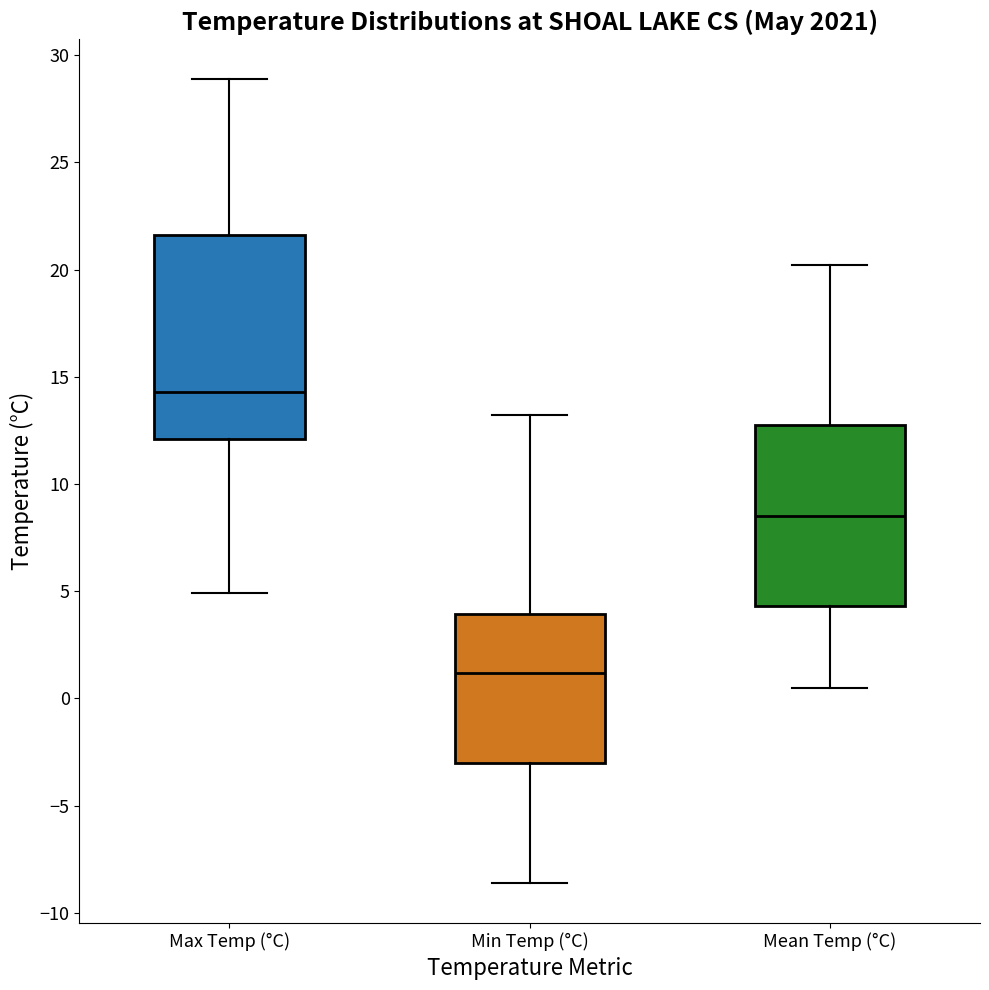

Reading left to right, transcribe this box plot: for each box, give where its median line is, the range the box spans, and where its two whiskers end, as read against the y-axis. The values are not printed on the chart, so give them approximately, as read against the axis.

Max Temp (°C): median 14.5, box 12.0 to 21.5, whiskers 5.0 to 29.0
Min Temp (°C): median 1.0, box -3.0 to 4.0, whiskers -8.5 to 13.0
Mean Temp (°C): median 8.5, box 4.5 to 13.0, whiskers 0.5 to 20.0